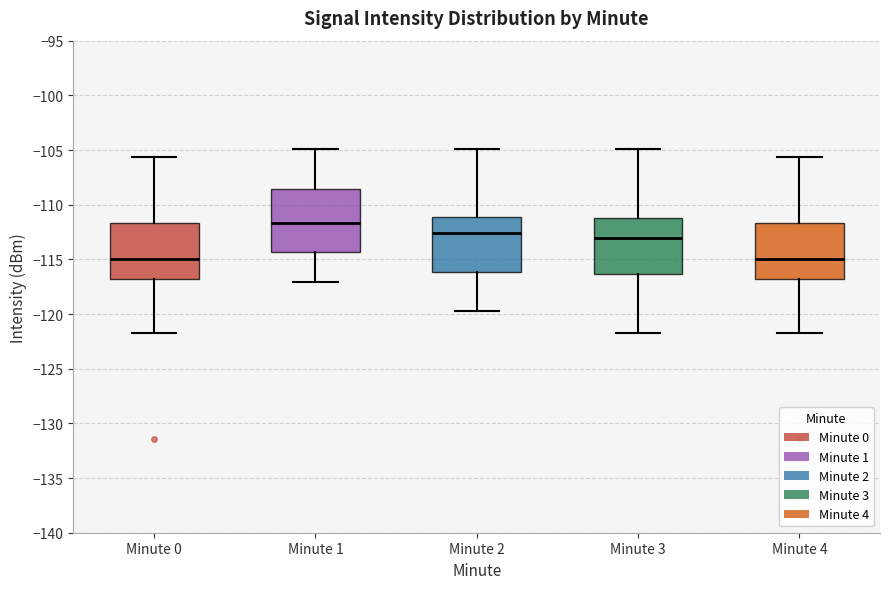

Reading left to right, transcribe this box plot: for each box, give where its median line is, the range the box spans, and where its two whiskers end, as read against the y-axis. The values are not printed on the chart, so give them approximately, as read against the axis.

Minute 0: median -115.0, box -117.0 to -111.5, whiskers -121.5 to -105.5
Minute 1: median -111.5, box -114.5 to -108.5, whiskers -117.0 to -105.0
Minute 2: median -112.5, box -116.0 to -111.0, whiskers -119.5 to -105.0
Minute 3: median -113.0, box -116.5 to -111.0, whiskers -121.5 to -105.0
Minute 4: median -115.0, box -117.0 to -111.5, whiskers -121.5 to -105.5